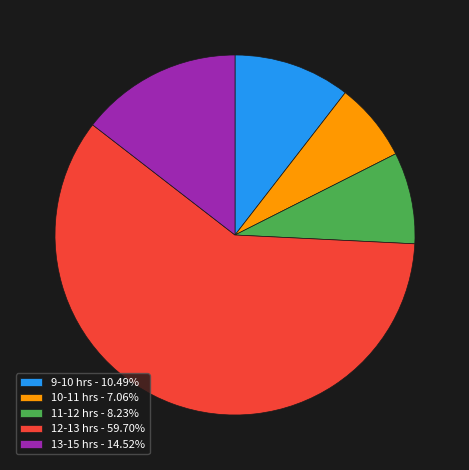

Is there any slice that represents more than half of the pie?

Yes